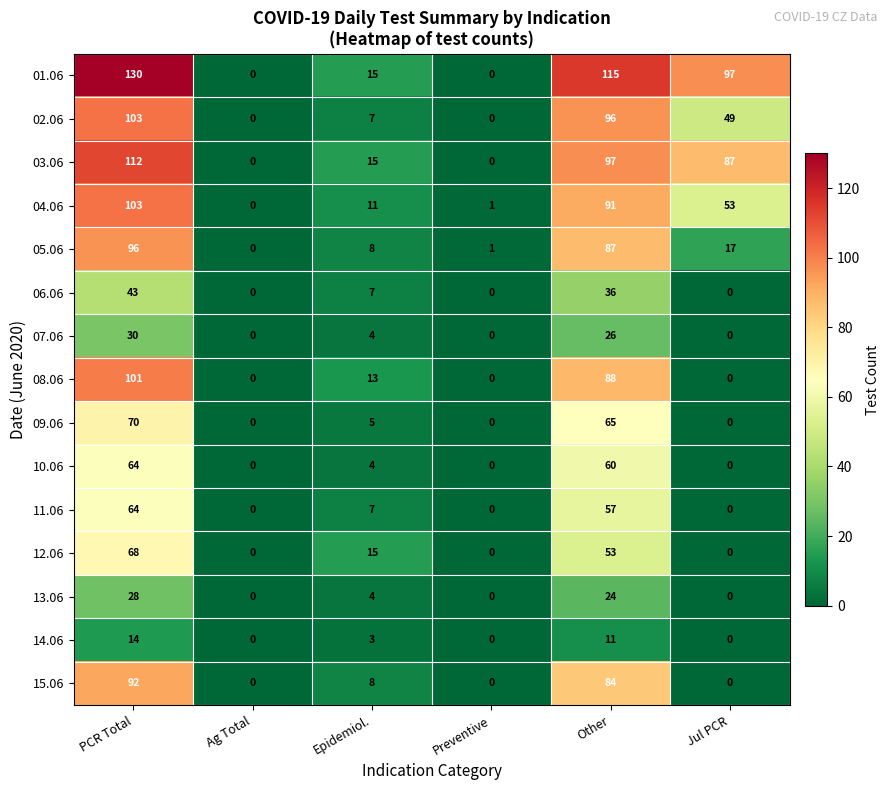

At how many categories does at least one series exceed 22?

3